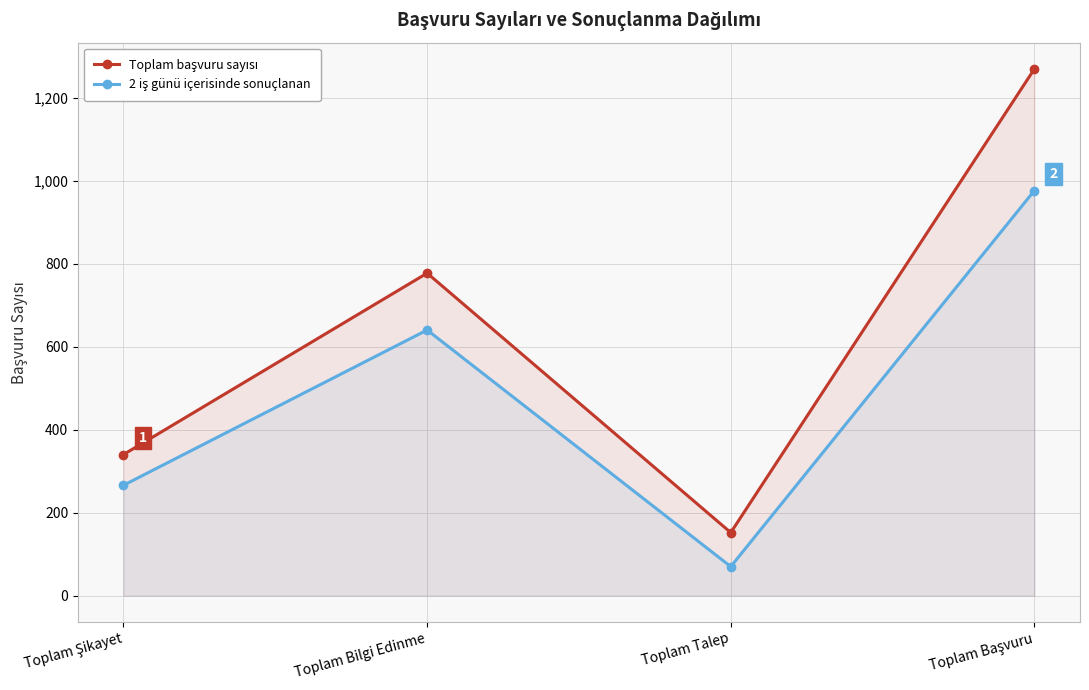

Reading right to left, transcribe all the data shown in this chart.

Toplam başvuru sayısı: Toplam Başvuru=1269	Toplam Talep=152	Toplam Bilgi Edinme=777	Toplam Şikayet=340
2 iş günü içerisinde sonuçlanan: Toplam Başvuru=976	Toplam Talep=70	Toplam Bilgi Edinme=640	Toplam Şikayet=266